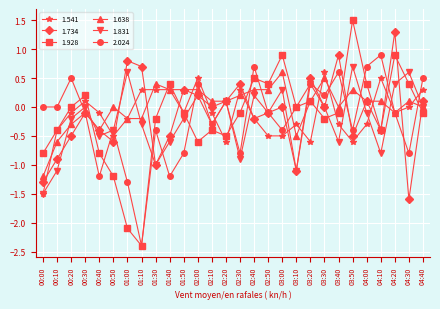

What is the difference between the highest and lowest values at 01:40?

1.6